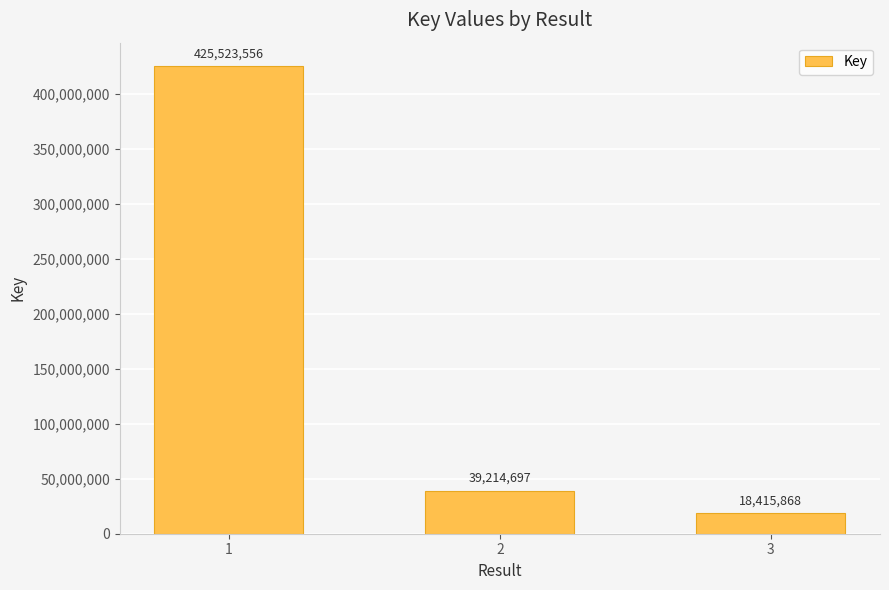

Is it true that the value at 1 is 224827854?

False